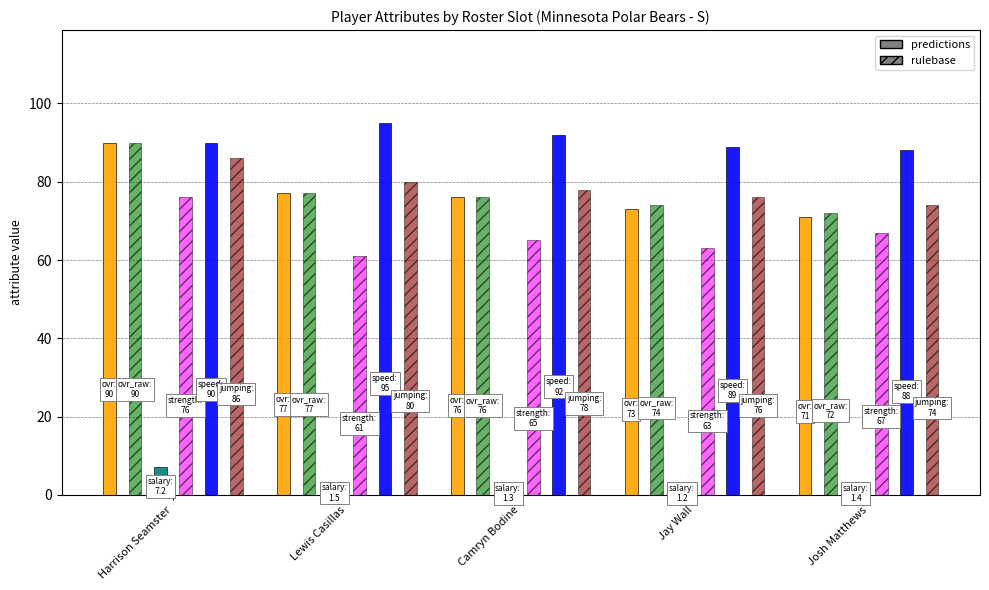

What position from the left is Lewis Casillas?

2